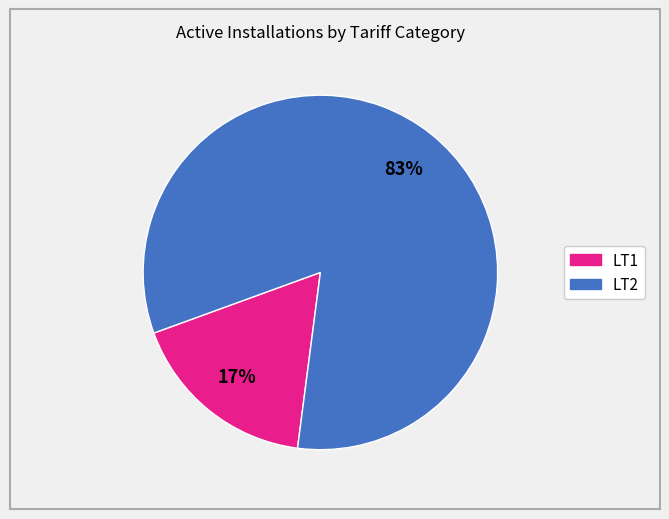

Is there any slice that represents more than half of the pie?

Yes